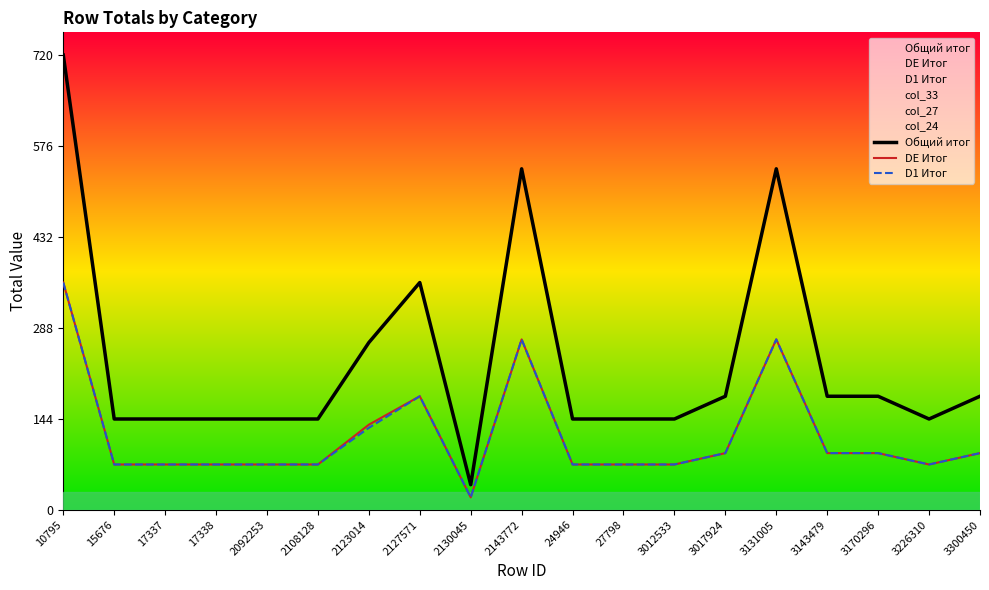

What is the value of the DE Итог point at the 15th from the left?

270